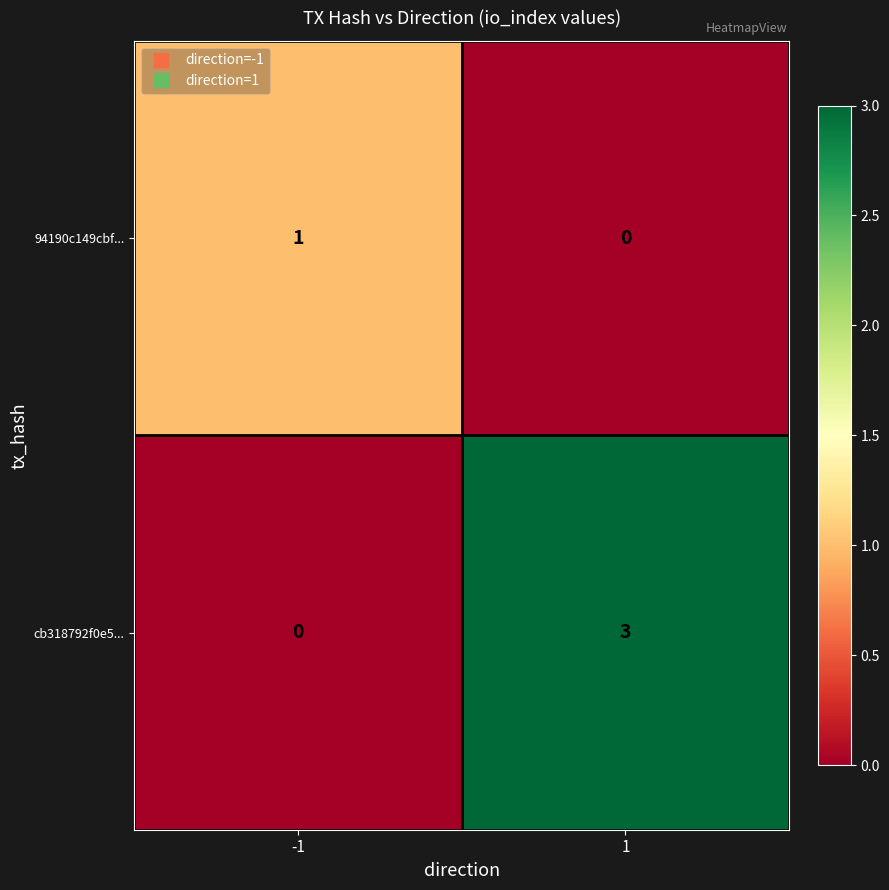

Reading left to right, extract all data points from this chart.

94190c149cbf...: 1	0
cb318792f0e5...: 0	3